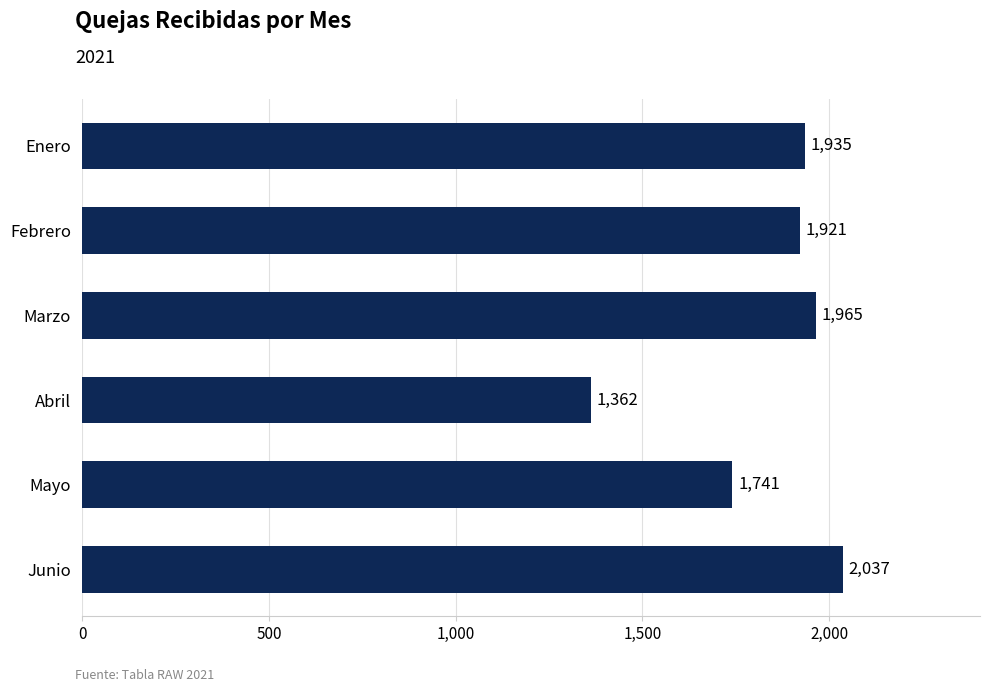

What is the difference between the maximum and minimum values?

675